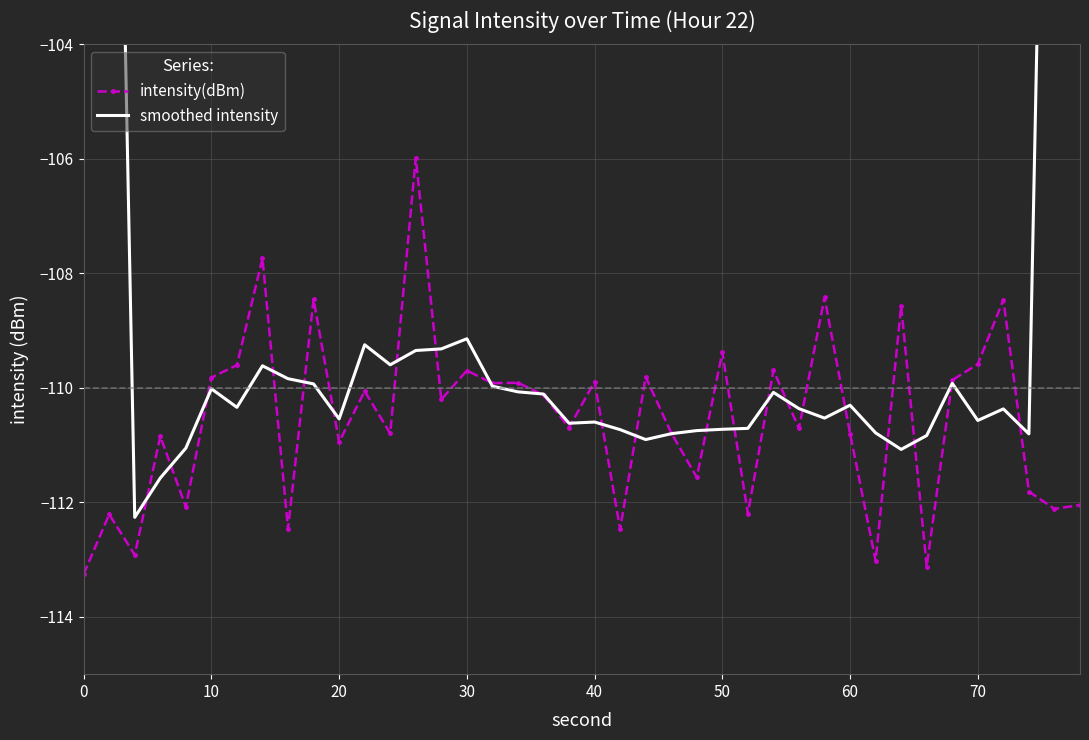

How many lines are shown in the chart?

2